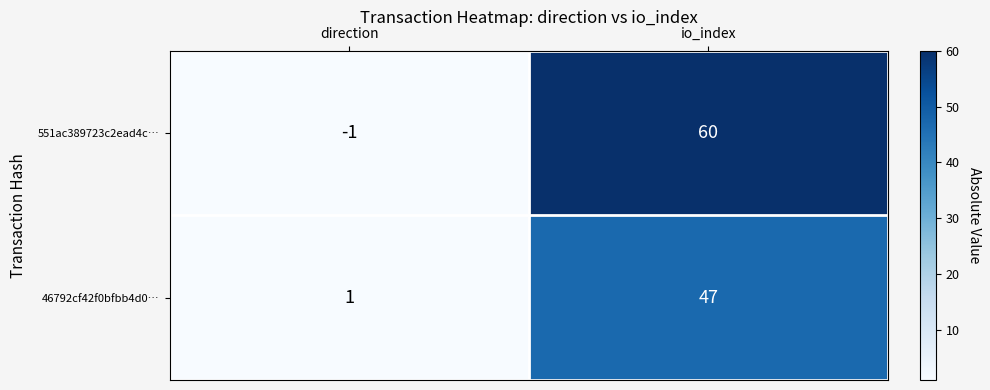

At which category does the chart reach its peak across all series?

io_index